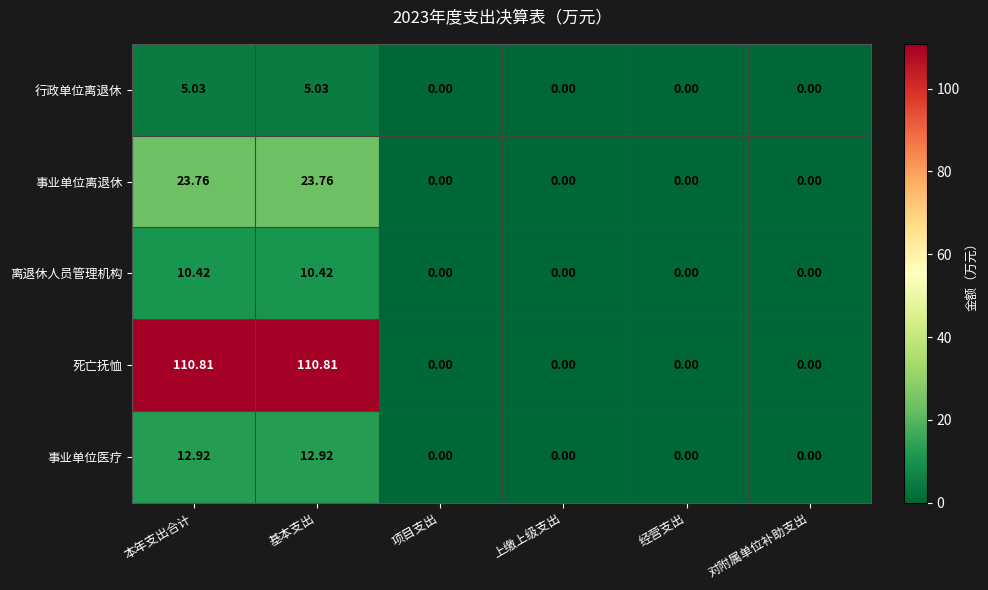

Between 本年支出合计 and 上缴上级支出, which series saw the biggest shift?

死亡抚恤